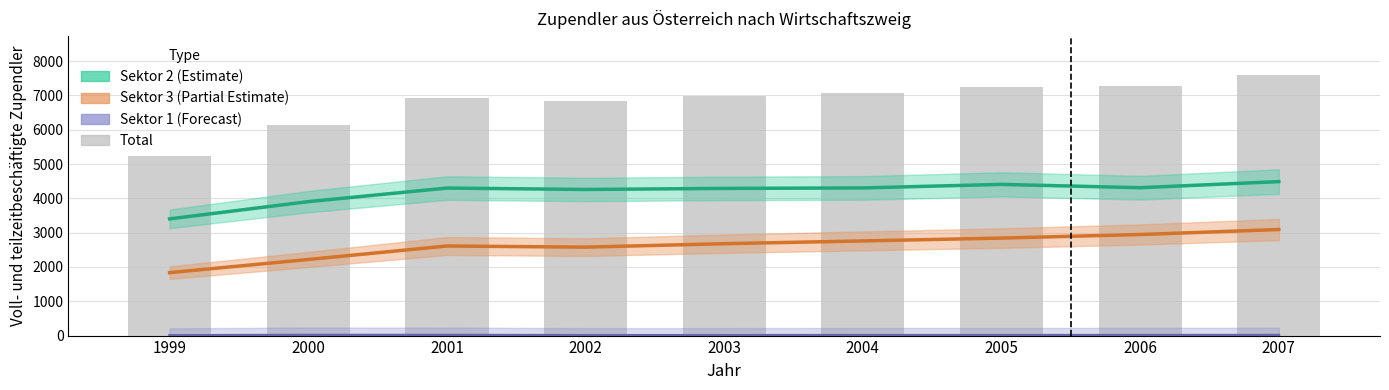

Reading right to left, what are all the values shown in this chart?

Sektor 2 (Estimate): 4488	4310	4407	4304	4290	4259	4300	3904	3402
Sektor 3 (Partial Estimate): 3091	2946	2842	2759	2678	2578	2611	2218	1835
Sektor 1 (Forecast): 11	10	9	9	7	7	13	14	4
Total: 7590	7266	7258	7072	6975	6844	6924	6136	5241